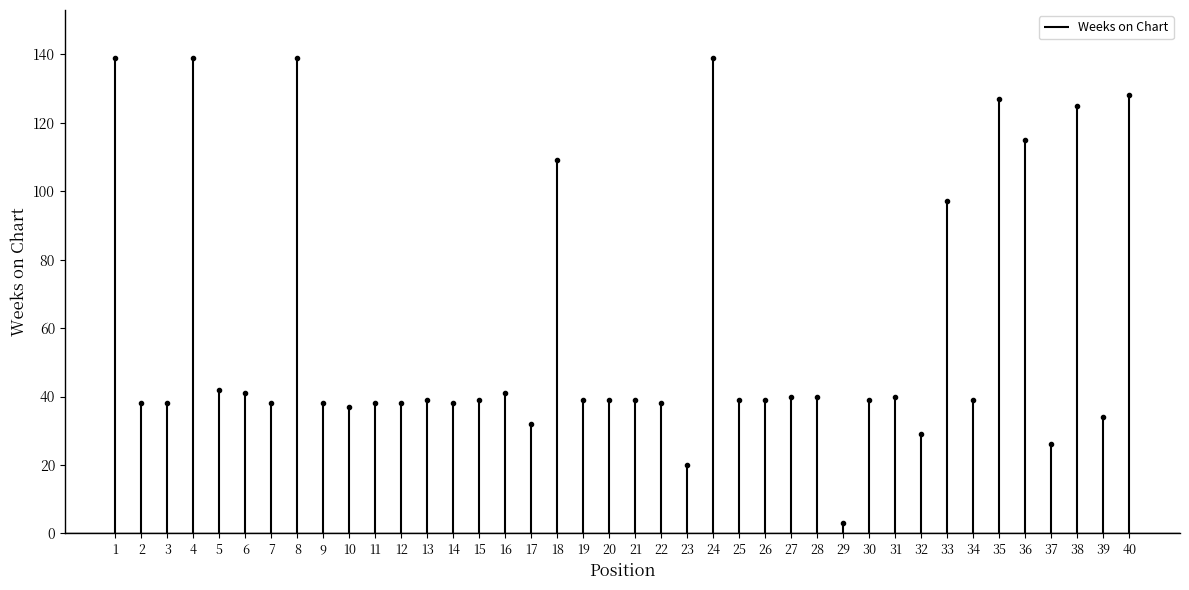

The value at 11 is 38. True or false?

True